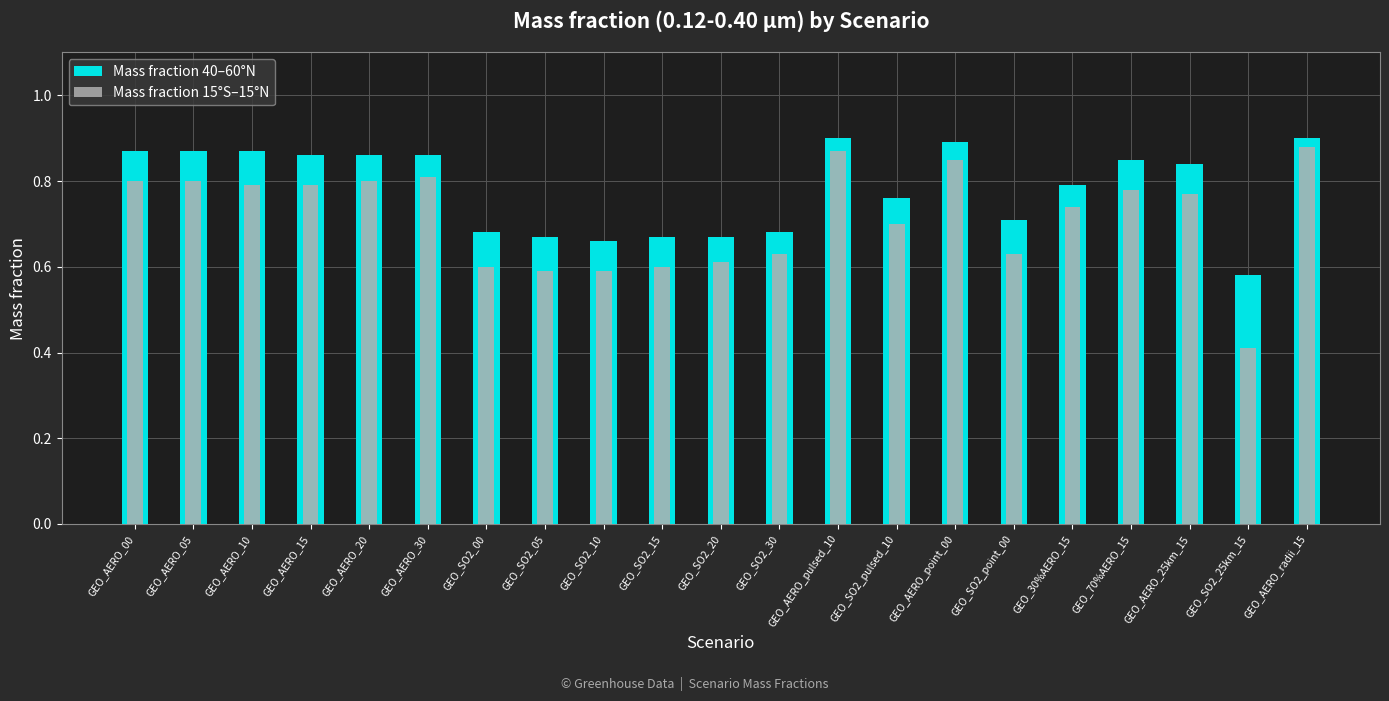

What is the approximate value of Mass fraction 40–60°N at GEO_SO2_00?

0.7